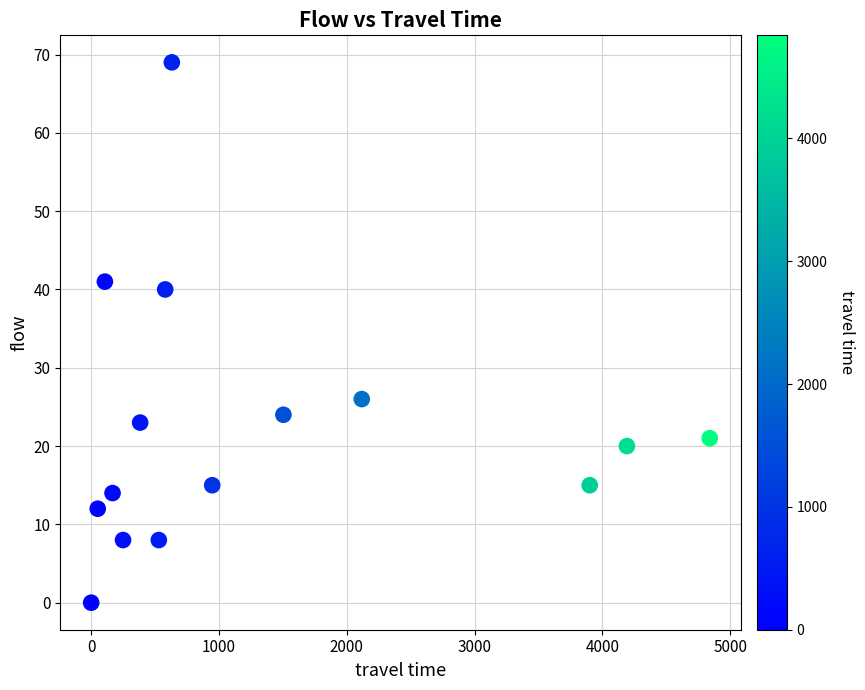

What is the range of X values (max minus min)?

4840